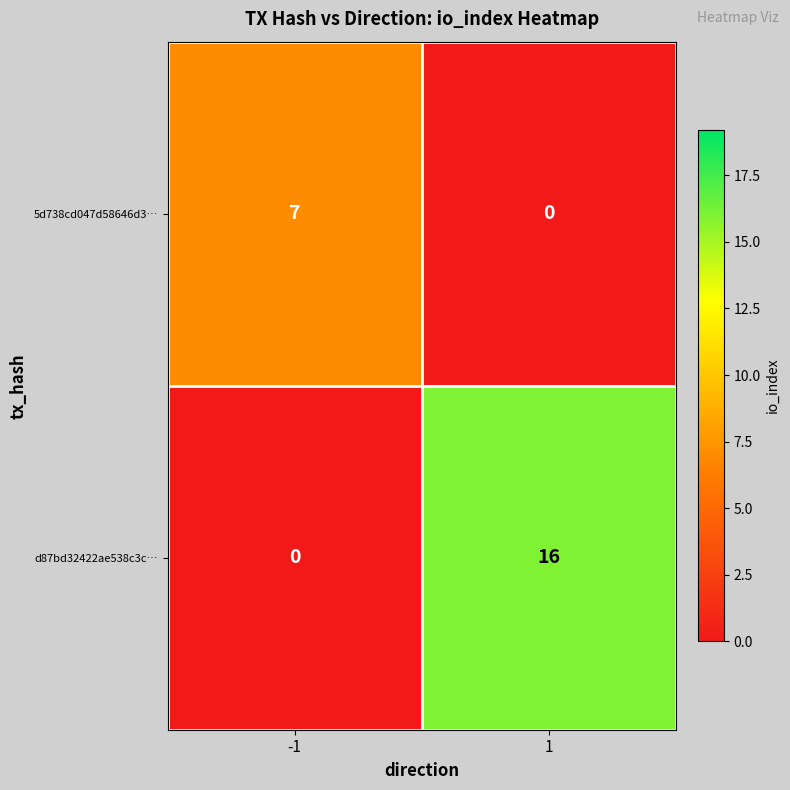

At which category does the chart reach its peak across all series?

1